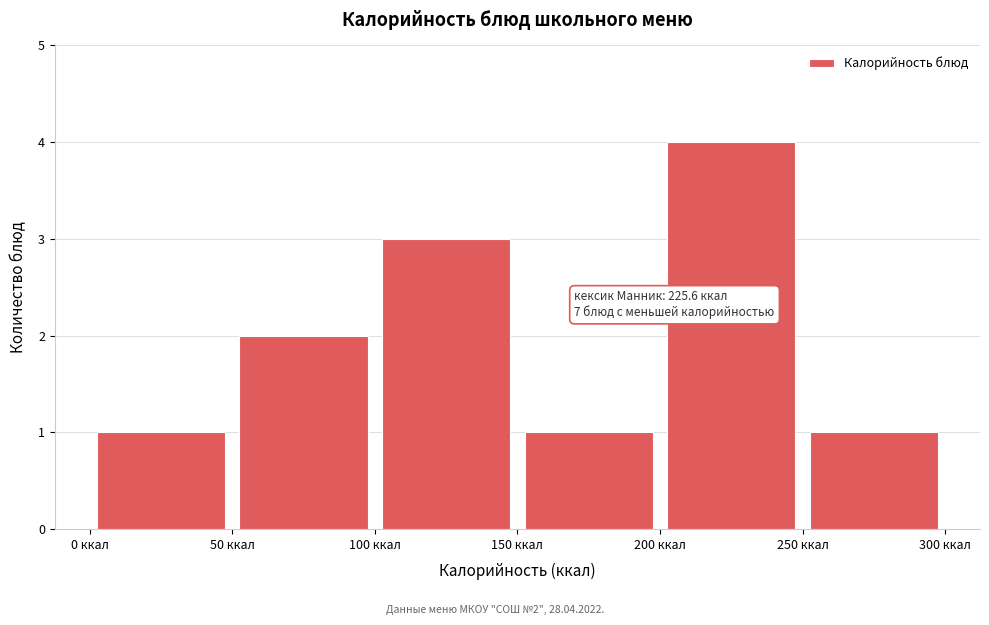

Over which range of the x-axis is the bar tallest?

200 to 250